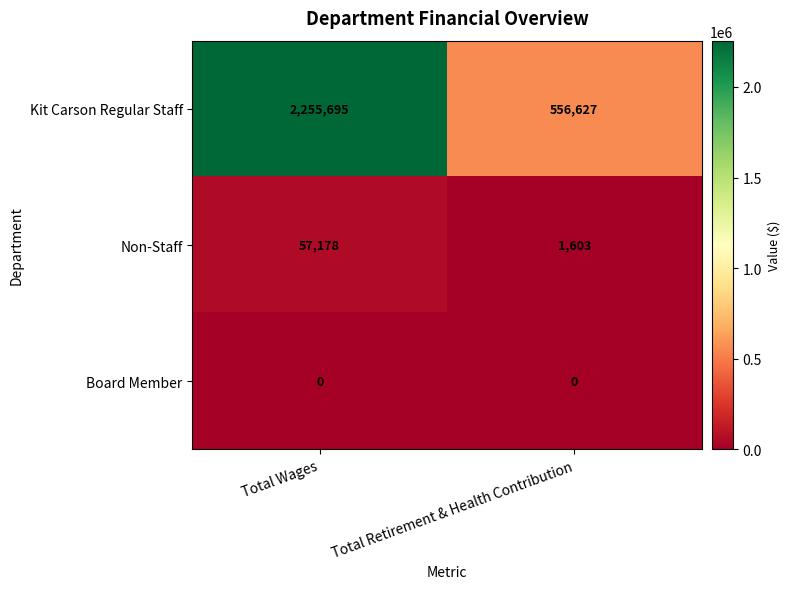

True or false: Non-Staff has a value of 86667 at Total Wages.

False